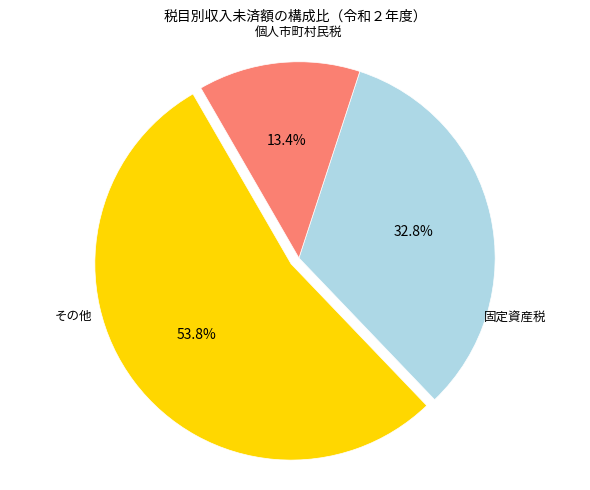

Does any single category account for the majority?

Yes